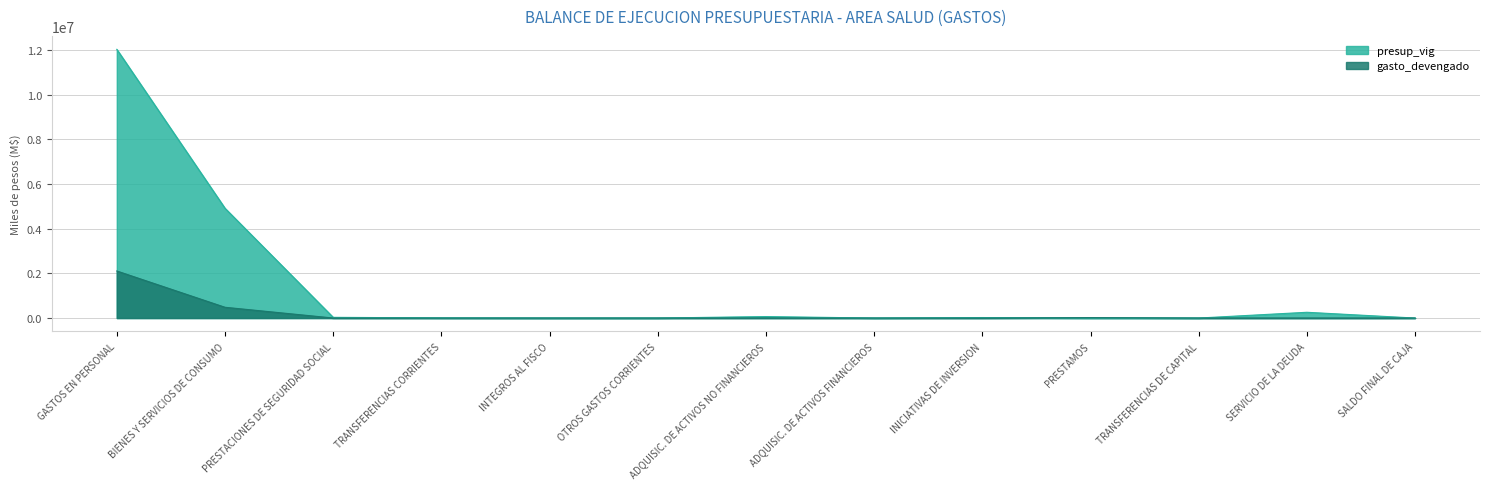

How many lines are shown in the chart?

2